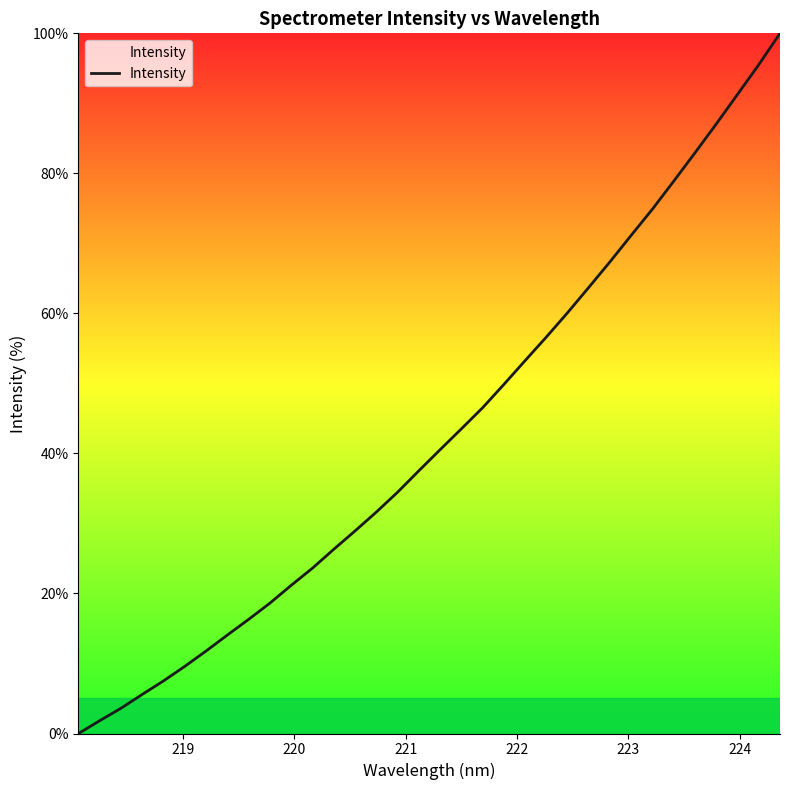

What is the greatest value displayed?

100.0